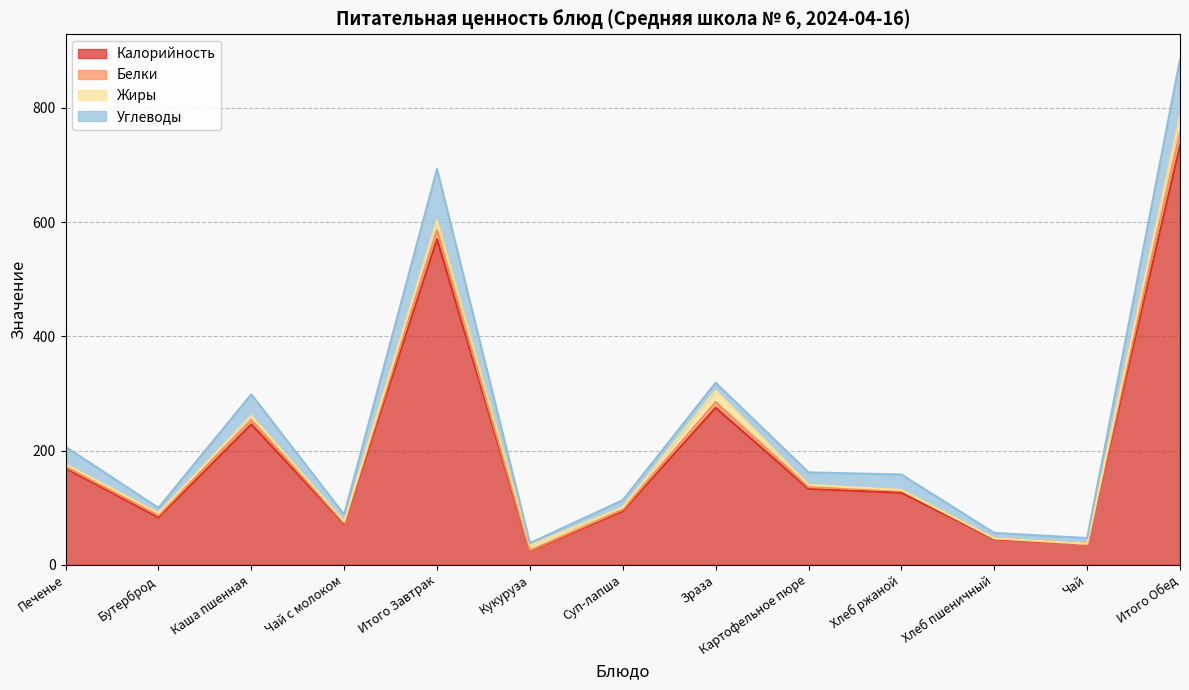

True or false: Белки has a value of 24.0 at Чай.

False